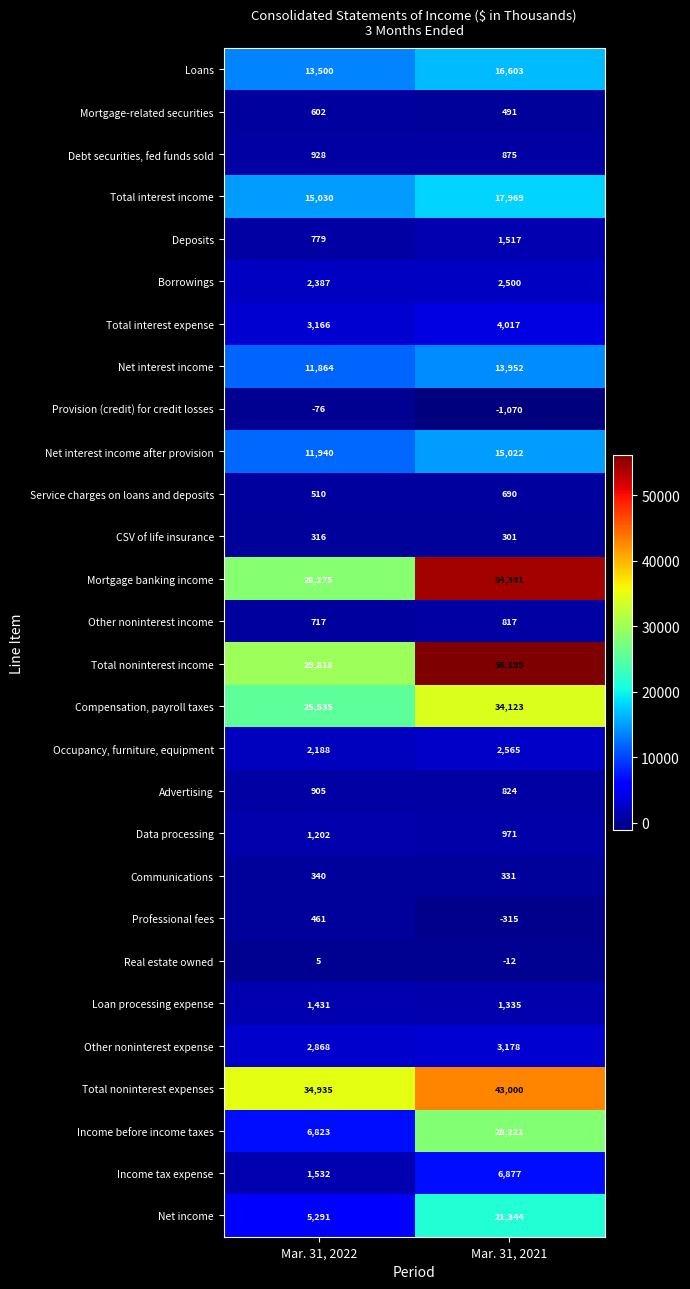

At Mar. 31, 2021, list the series in order from largest to smallest.

Total noninterest income, Mortgage banking income, Total noninterest expenses, Compensation, payroll taxes, Income before income taxes, Net income, Total interest income, Loans, Net interest income after provision, Net interest income, Income tax expense, Total interest expense, Other noninterest expense, Occupancy, furniture, equipment, Borrowings, Deposits, Loan processing expense, Data processing, Debt securities, fed funds sold, Advertising, Other noninterest income, Service charges on loans and deposits, Mortgage-related securities, Communications, CSV of life insurance, Real estate owned, Professional fees, Provision (credit) for credit losses